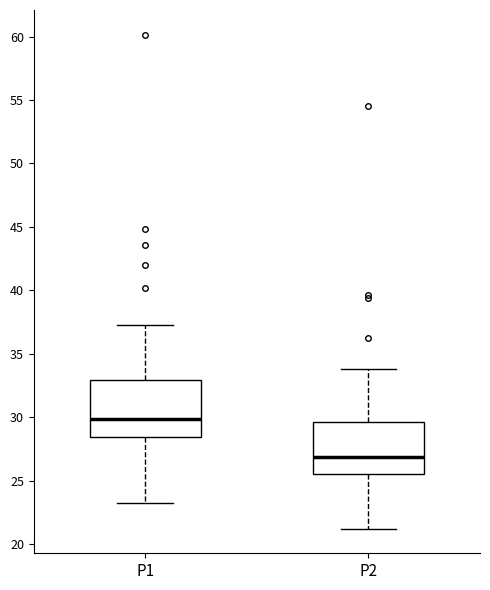

Reading left to right, read every box against the y-axis: the position of its median line, the range the box covers, and the ends of its whiskers. The values are not printed on the chart, so give them approximately, as read against the axis.

P1: median 30.0, box 28.5 to 33.0, whiskers 23.0 to 37.5
P2: median 27.0, box 25.5 to 29.5, whiskers 21.0 to 34.0